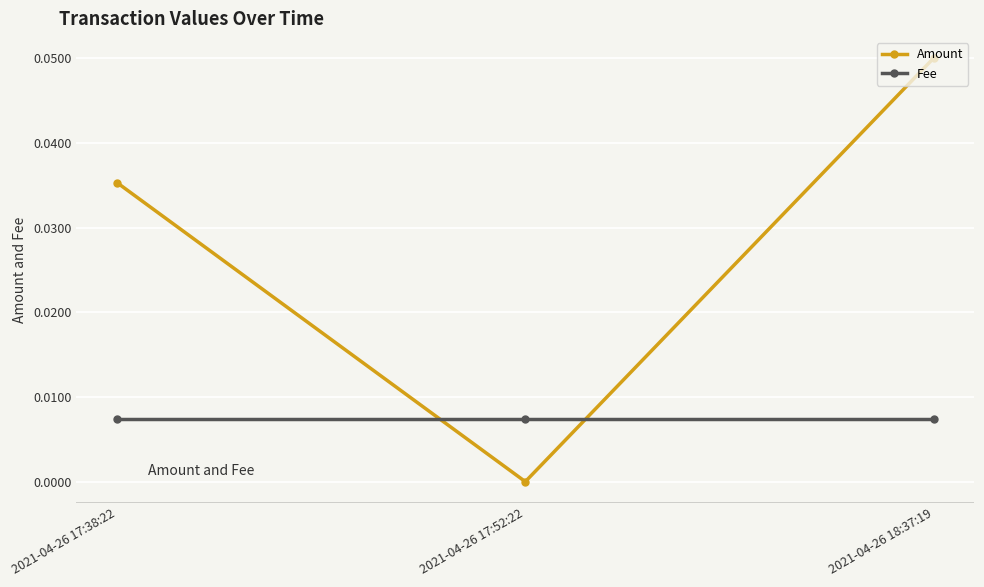

Is this an area chart (filled region under the line)?

No